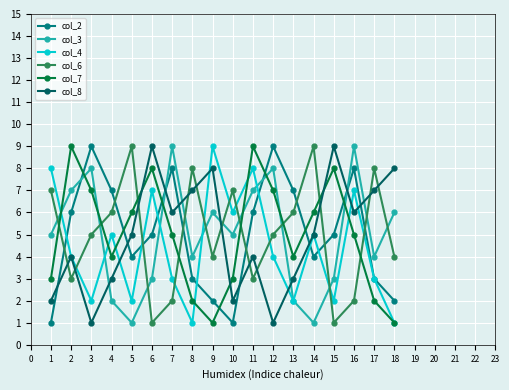

Does the chart display data point markers on the line(s)?

Yes